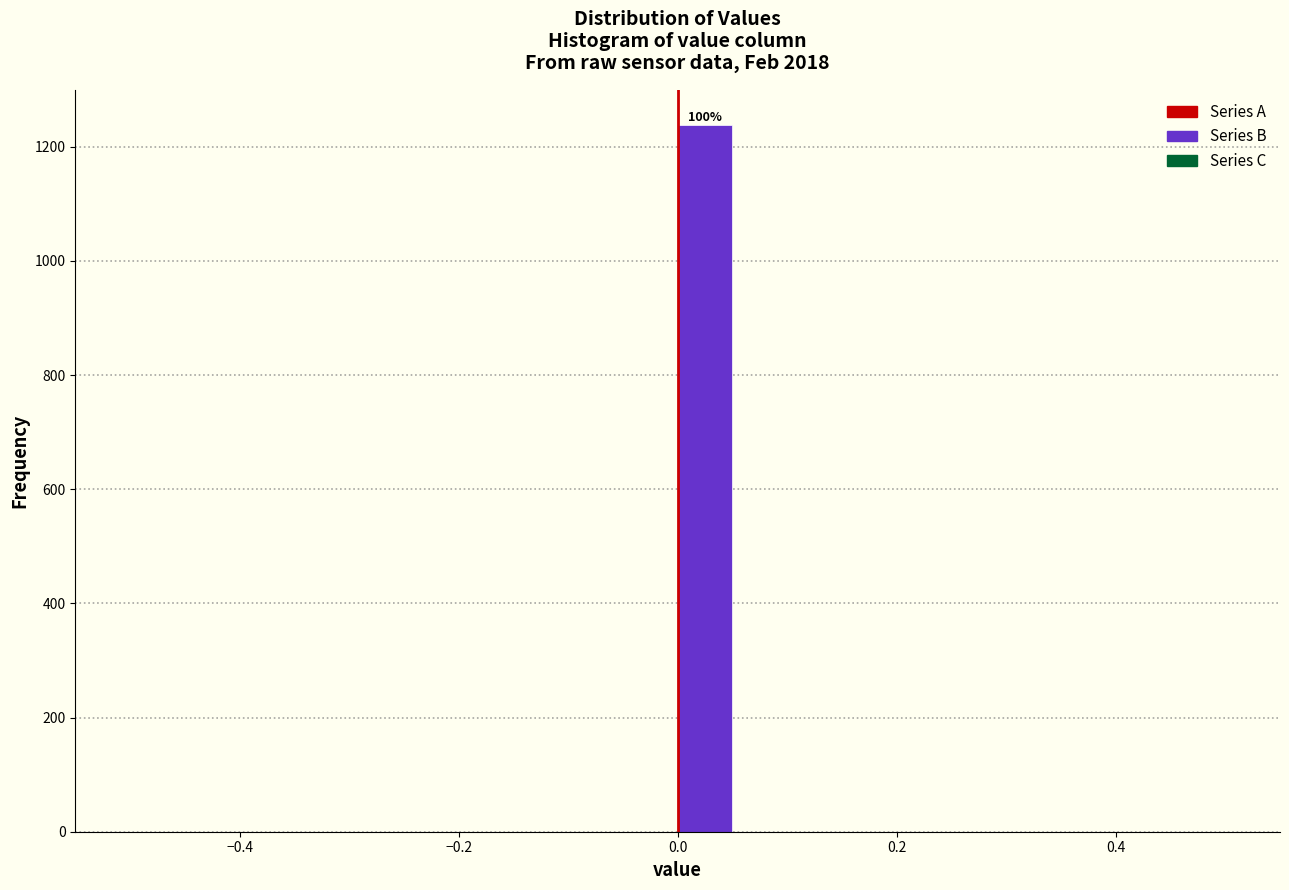

Around what value on the x-axis is the tallest bar? Give the approximate position of its centre, as read against the axis.

0.02